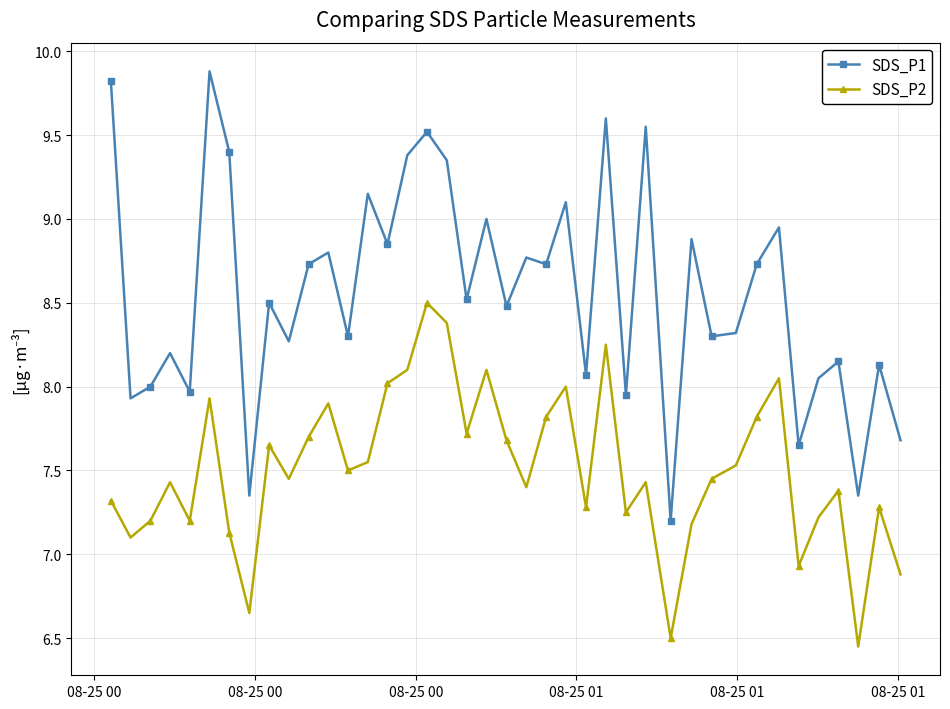

What is the sum of all SDS_P2 values?

300.3